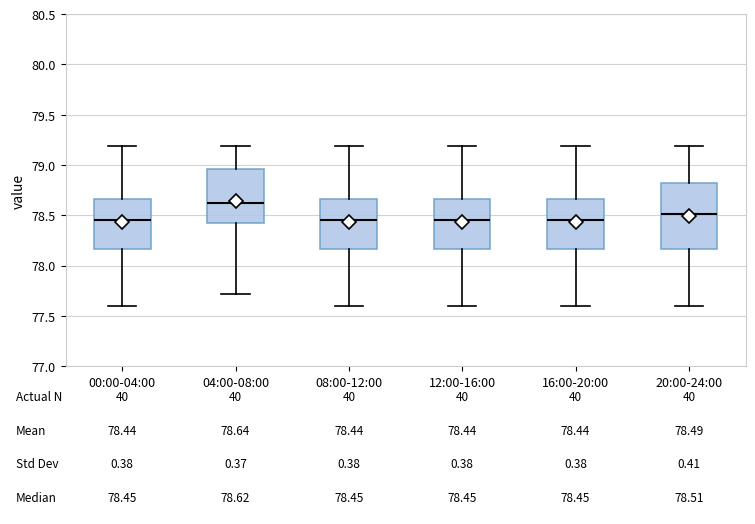

Comparing the boxes themselves (not the whiskers), which one is the tallest?

20:00-24:00